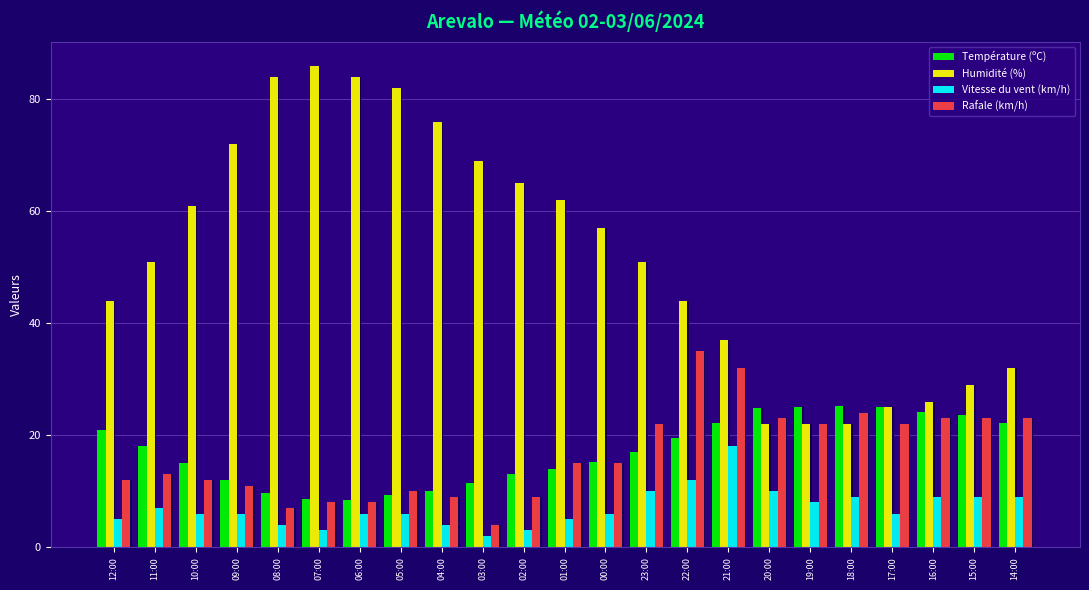

At which category is the sum across all series the highest?

22:00